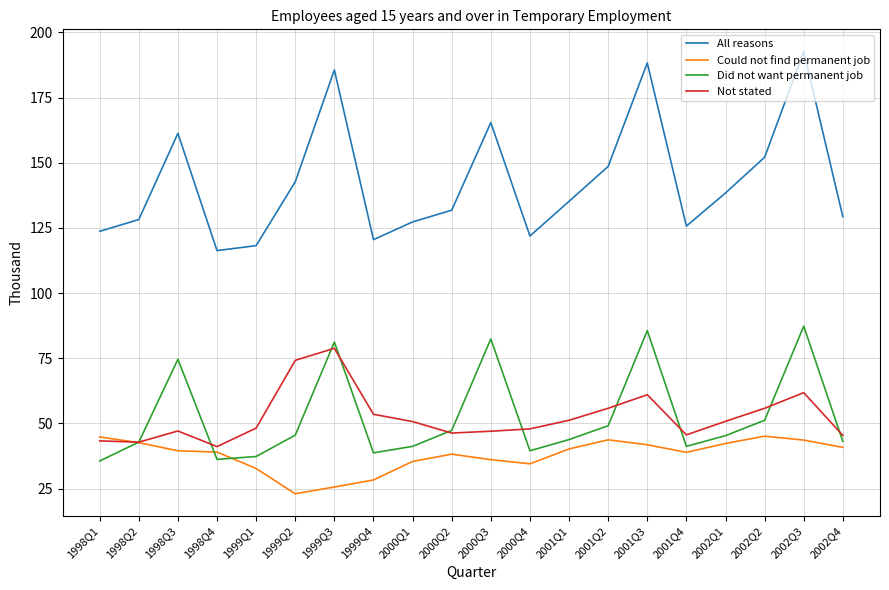

Which series has the largest total across all categories?

All reasons